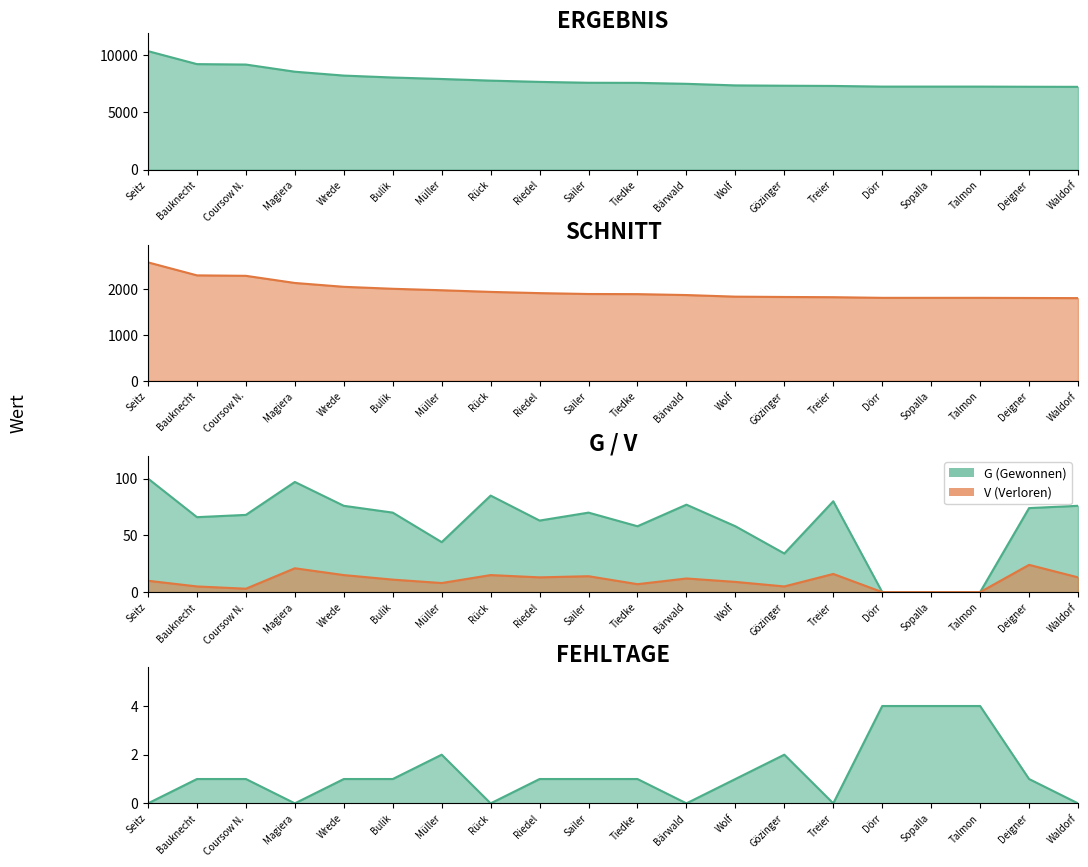

At which label does ERGEBNIS reach its peak?

Seitz